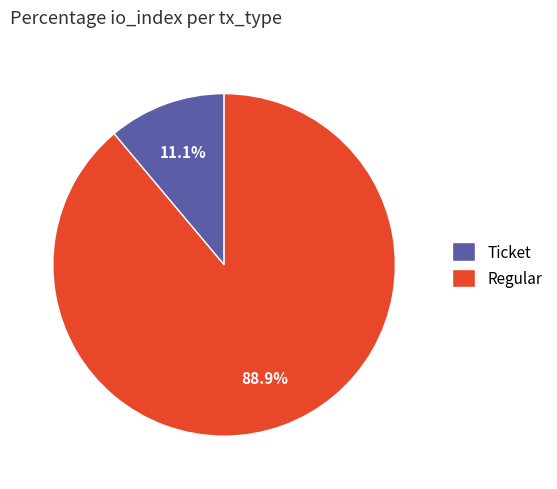

Combined, what portion of the pie is Regular and Ticket?

100.0%